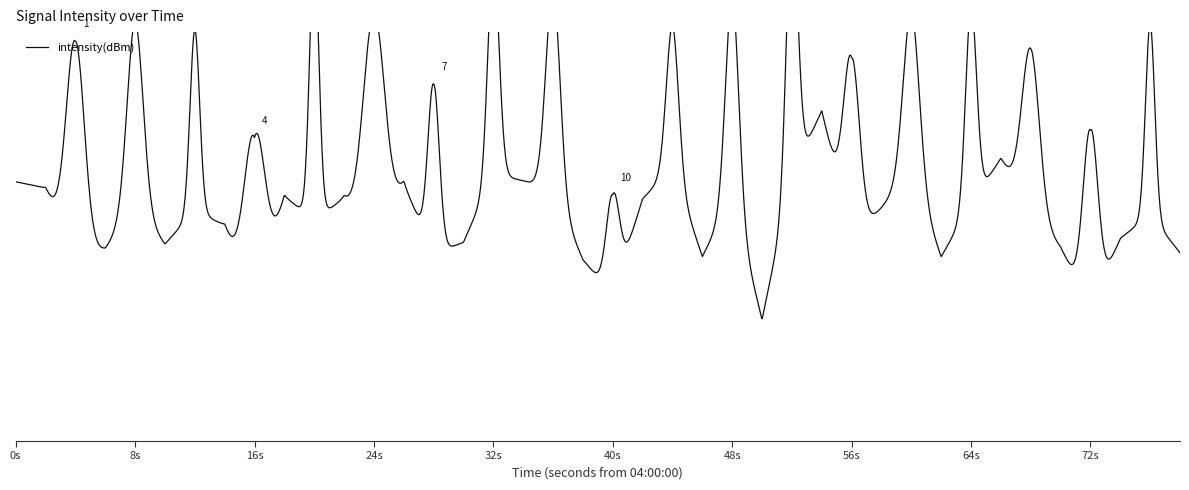

How many categories are shown in the chart?

40